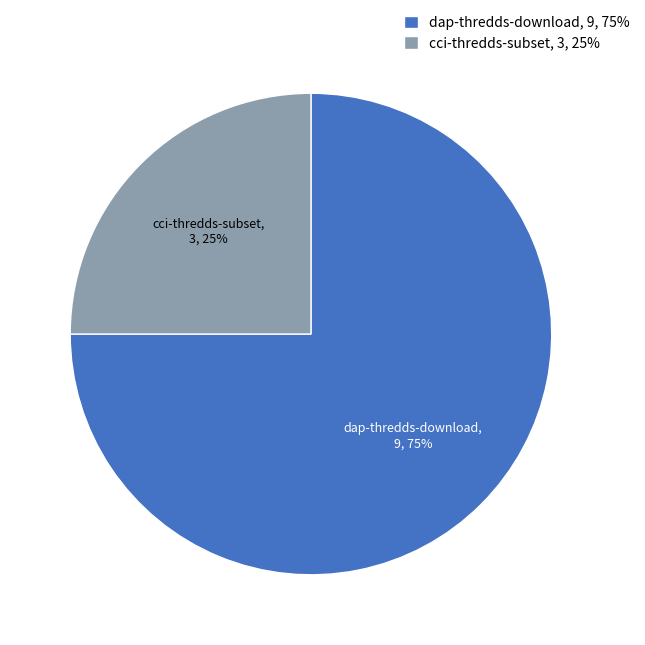

True or false: dap-thredds-download accounts for 75% of the total.

True